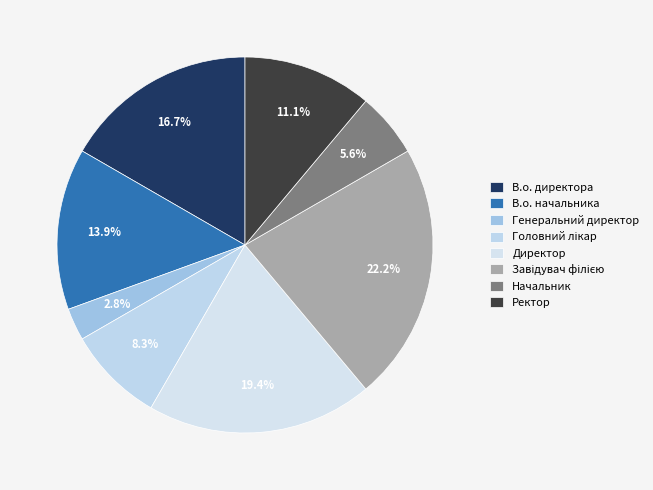

Does any single category account for the majority?

No